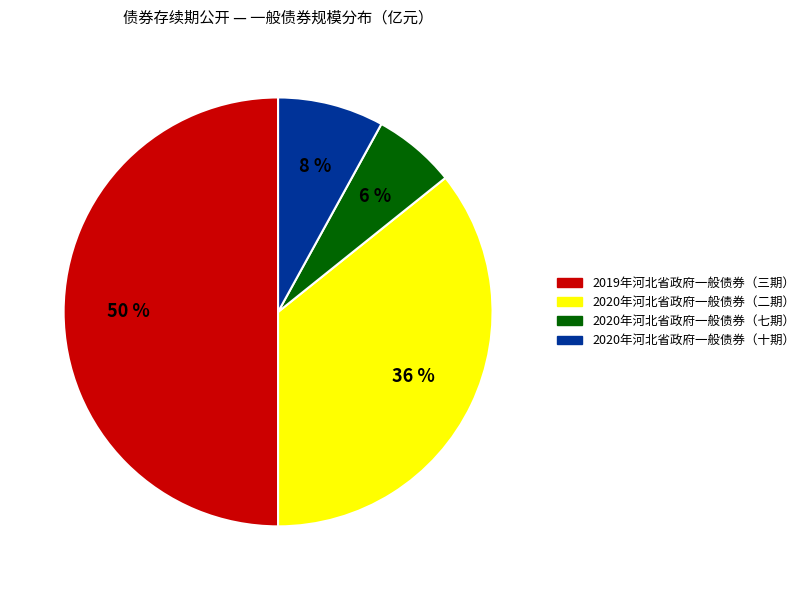

Does 2020年河北省政府一般债券（七期） represent more than half of the total?

No